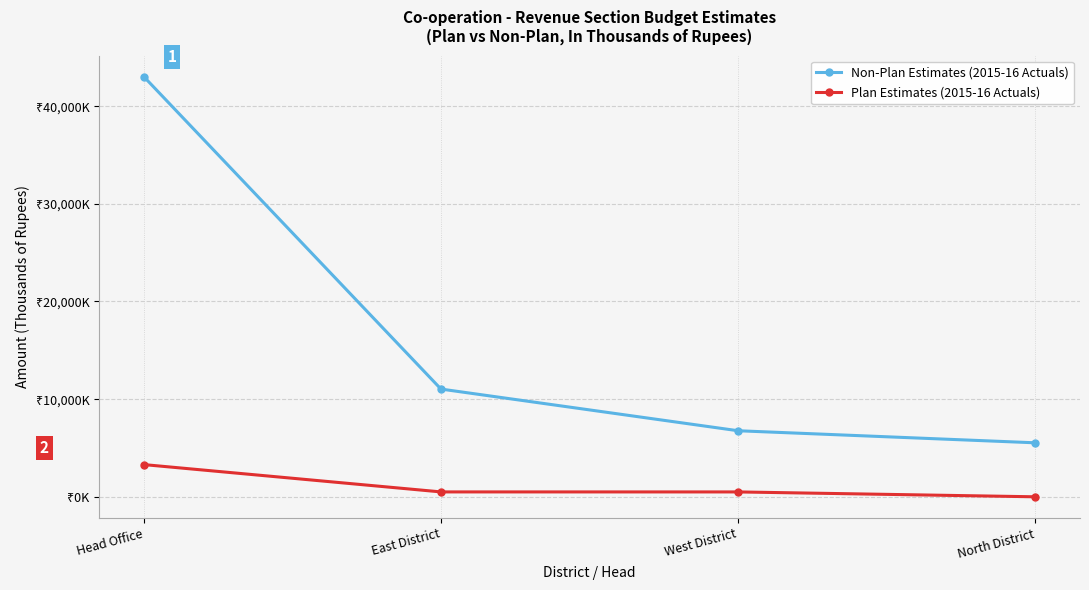

Reading right to left, transcribe all the data shown in this chart.

Non-Plan Estimates (2015-16 Actuals): 5529	6764	11033	43033
Plan Estimates (2015-16 Actuals): 0	499	501	3300